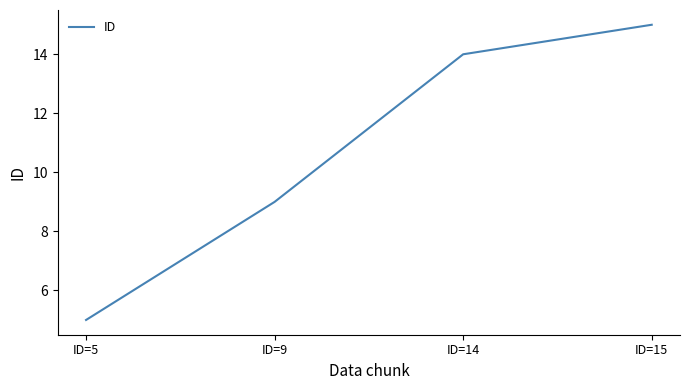

The value at ID=5 is 5. True or false?

True